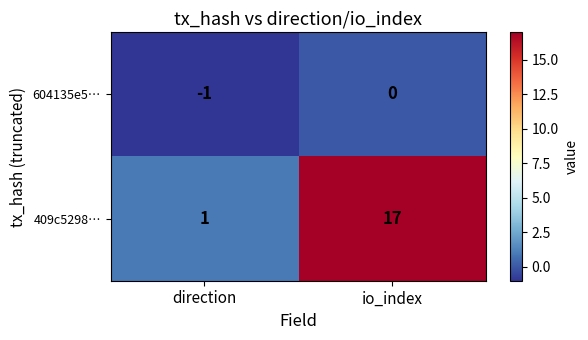

At which category does the chart reach its peak across all series?

io_index